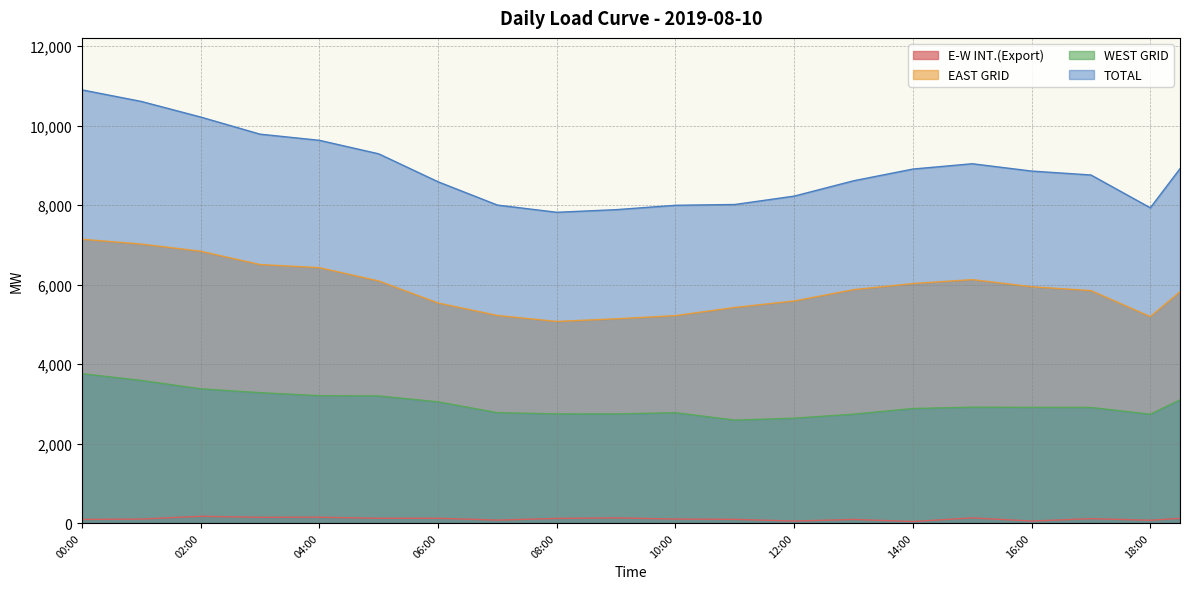

True or false: EAST GRID and WEST GRID cross at least once.

False